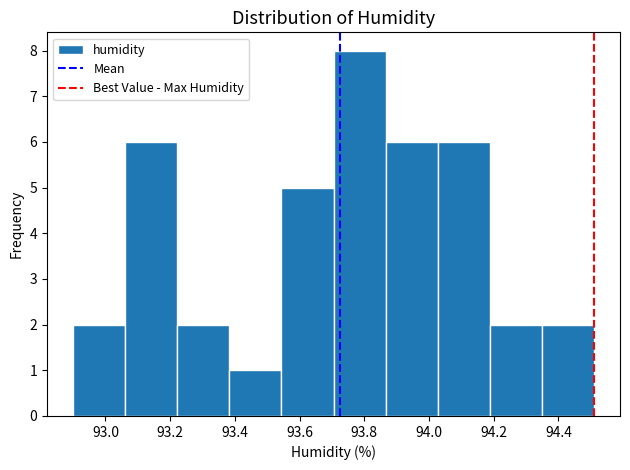

Reading left to right, transcribe this chart: for each bar, give the range it covers on the x-axis and its height. Neither the bar edges nor the heights are printed on the chart, so give them approximately, as read against the axes.

92.90 to 93.06: 2
93.06 to 93.22: 6
93.22 to 93.38: 2
93.38 to 93.54: 1
93.54 to 93.70: 5
93.70 to 93.86: 8
93.86 to 94.02: 6
94.02 to 94.18: 6
94.18 to 94.34: 2
94.34 to 94.52: 2